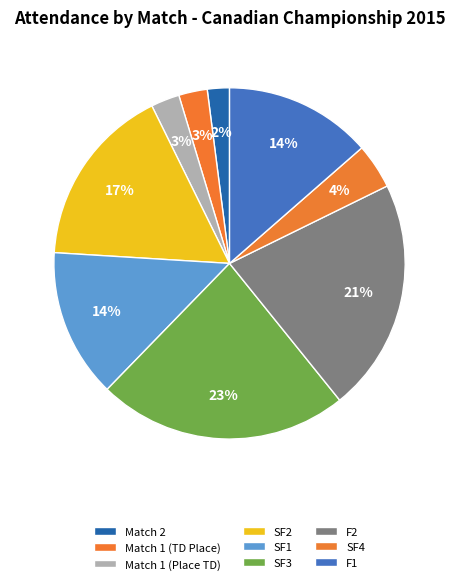

To the nearest percent, what is the difference between the Match 2 and Match 1 (TD Place) slice percentages?

1%